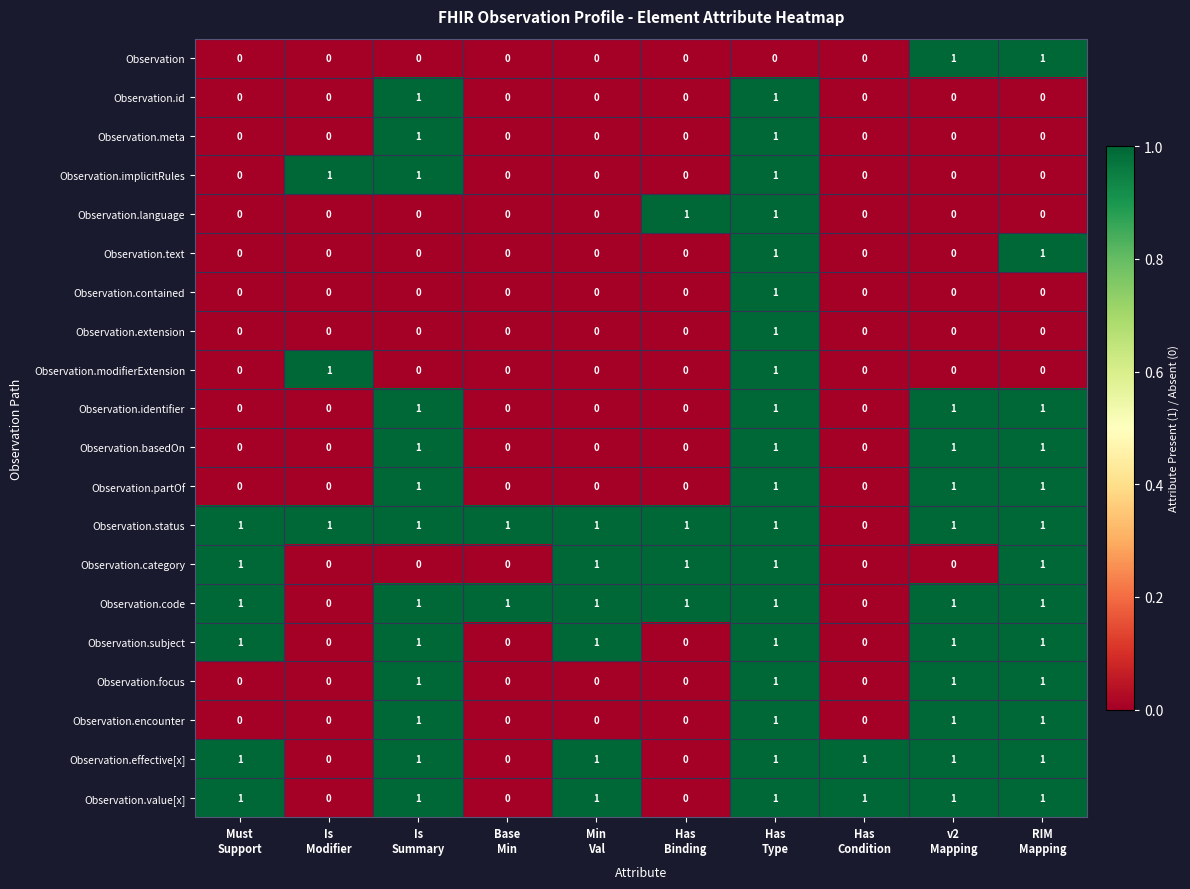

How many data points does each series have?

10